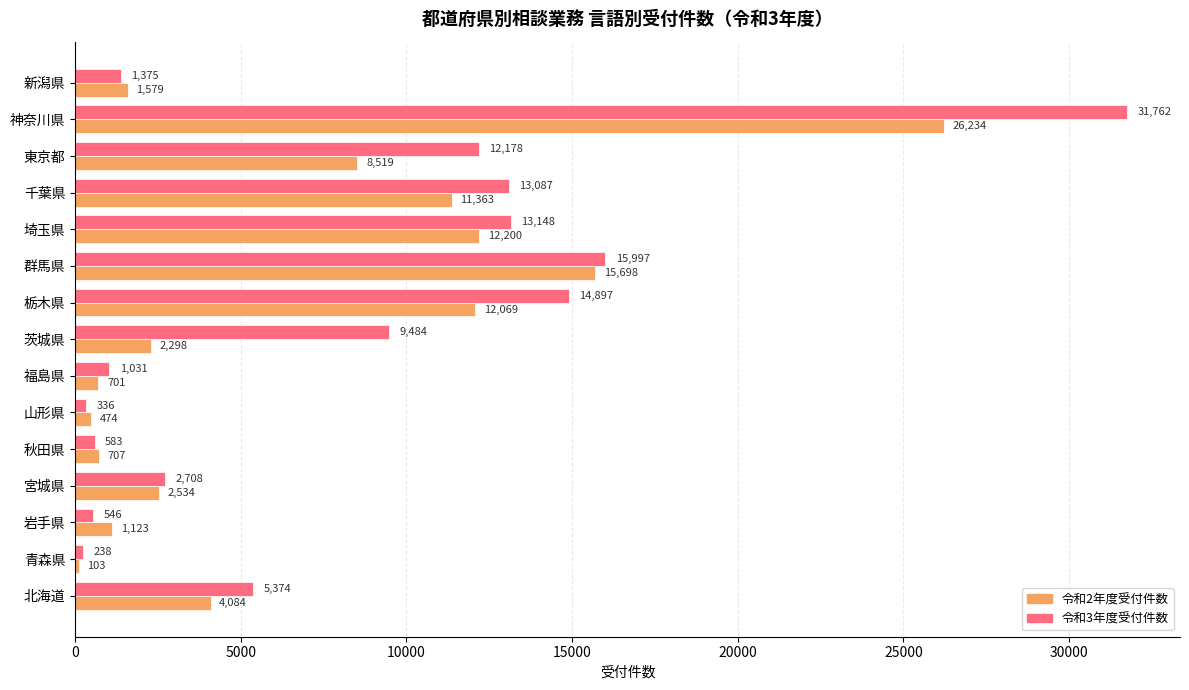

What is the smallest value displayed?

103